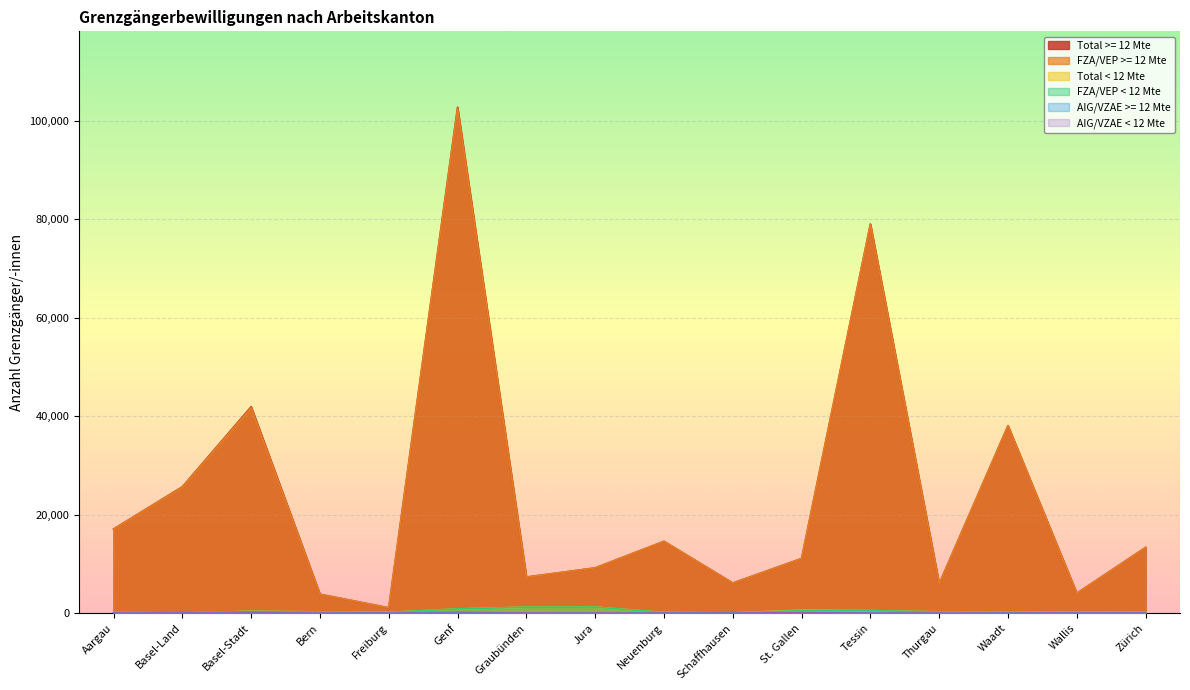

At which label is AIG/VZAE >= 12 Mte closest to 111?

Basel-Land